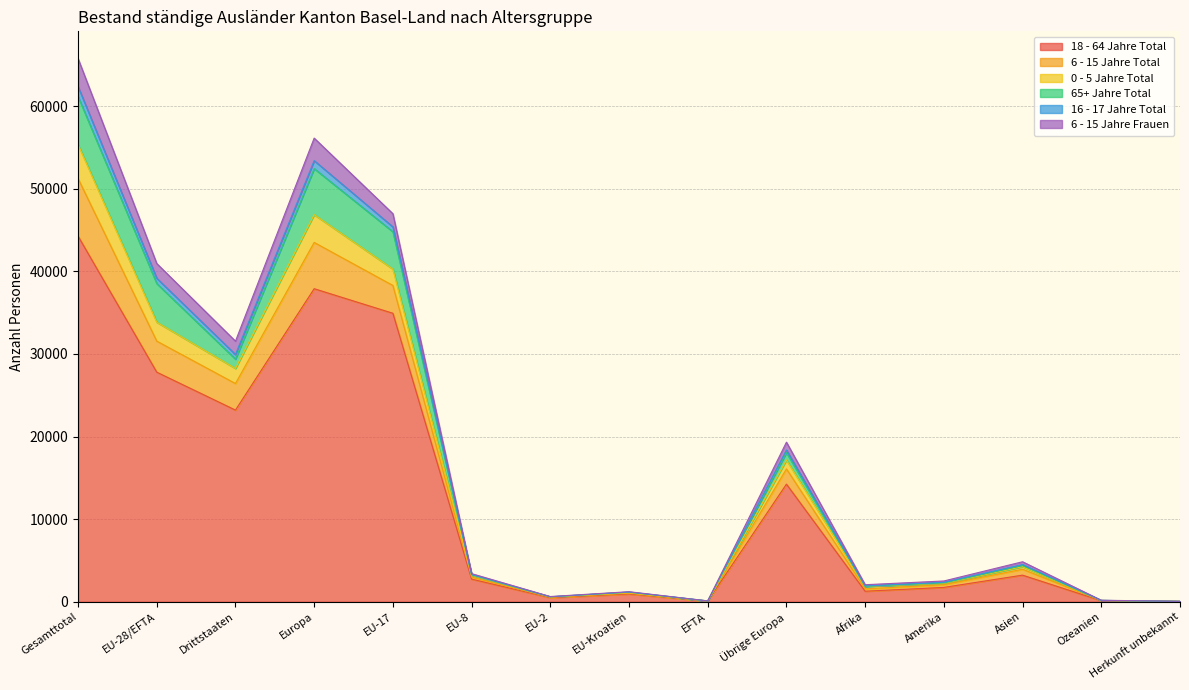

At which label does 18 - 64 Jahre Total reach its peak?

Gesamttotal